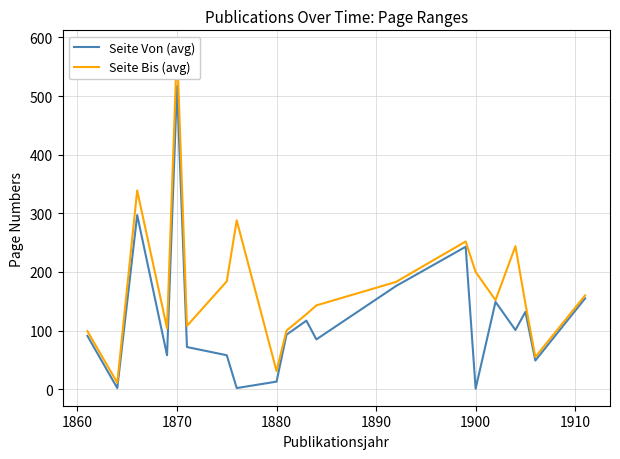

Reading left to right, extract all data points from this chart.

Seite Von (avg): 91	2	297	58	517	72	58	2	13	93	117	85	176	243	1	149	101	132	49	155
Seite Bis (avg): 99	11	339	104	583	108	184	288	31	100	128	143	183	252	200	152	244	146	55	160